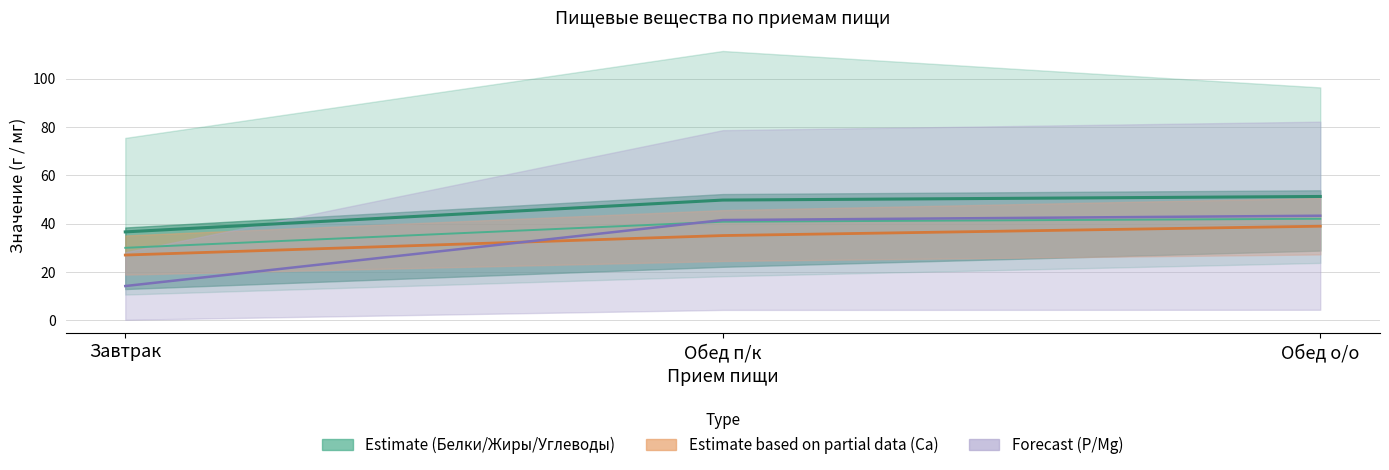

What is the smallest value displayed?

14.2